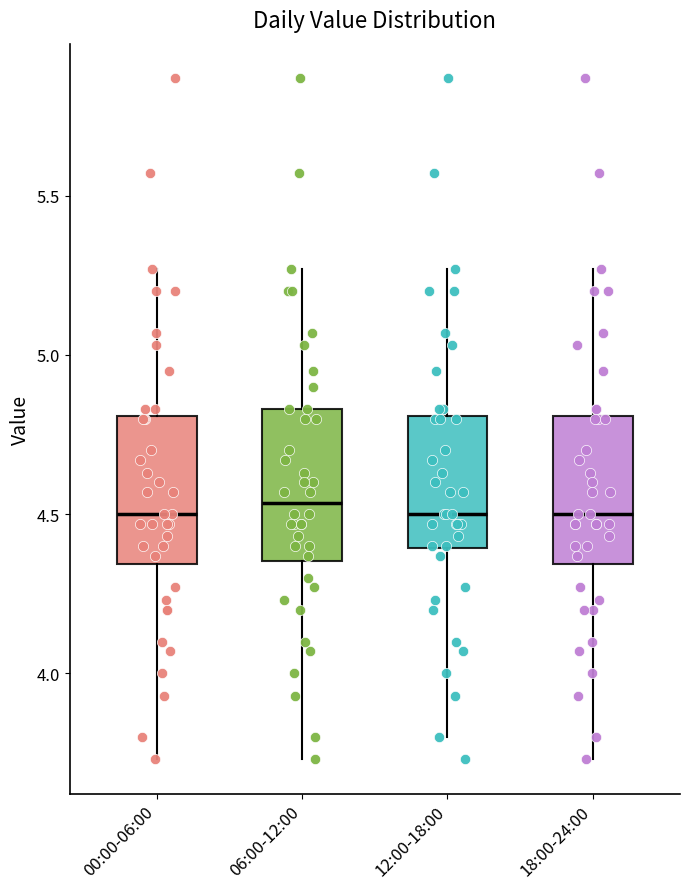

Reading left to right, transcribe this box plot: for each box, give where its median line is, the range the box spans, and where its two whiskers end, as read against the y-axis. The values are not printed on the chart, so give them approximately, as read against the axis.

00:00-06:00: median 4.50, box 4.35 to 4.80, whiskers 3.75 to 5.25
06:00-12:00: median 4.55, box 4.35 to 4.85, whiskers 3.75 to 5.25
12:00-18:00: median 4.50, box 4.40 to 4.80, whiskers 3.80 to 5.25
18:00-24:00: median 4.50, box 4.35 to 4.80, whiskers 3.75 to 5.25